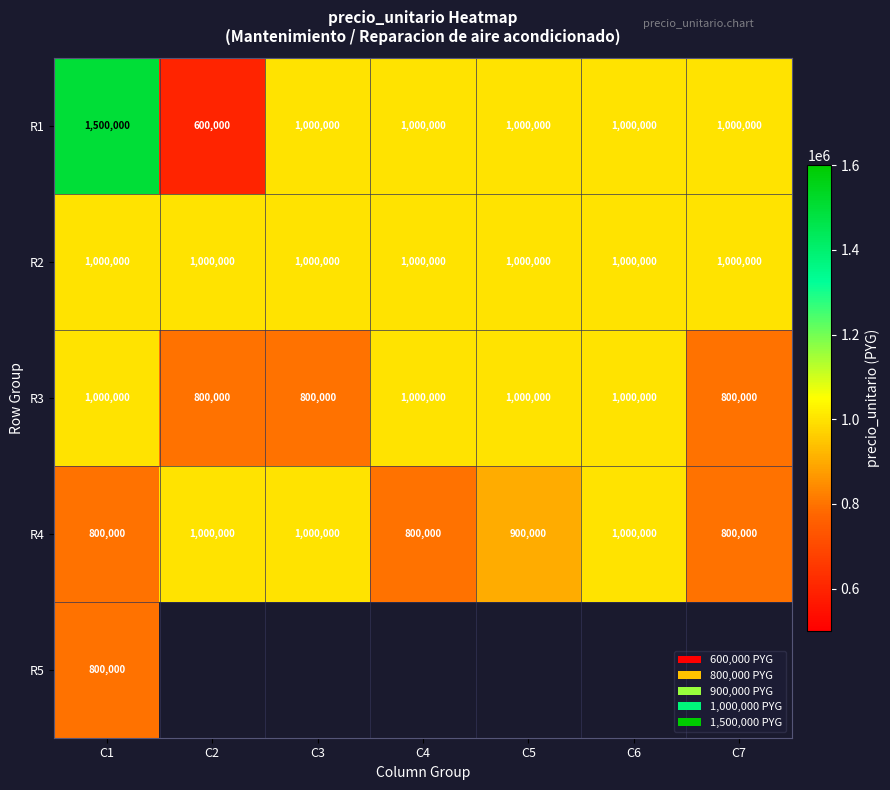

At which category does the chart reach its minimum across all series?

C2